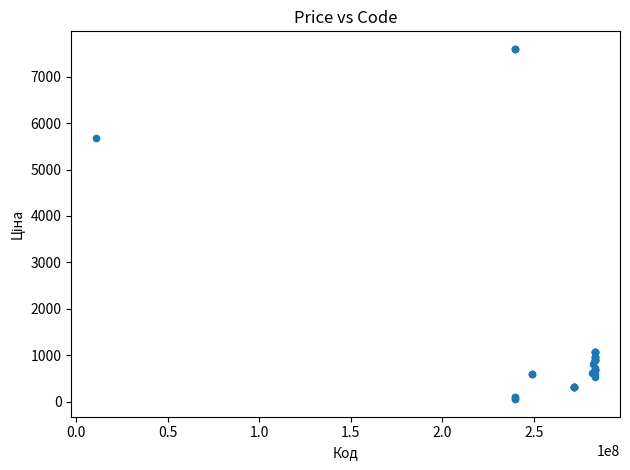

What Y value in the scatter plot is closest to 3826?

5673.8